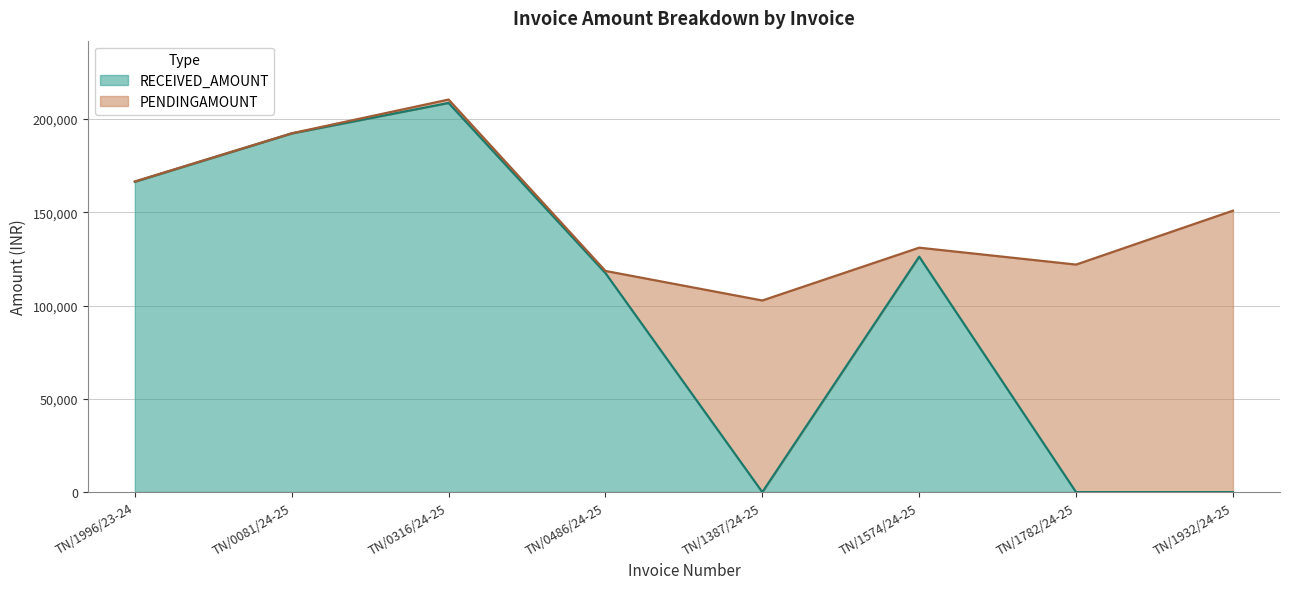

List the labels in order of value, largest first.

TN/0316/24-25, TN/0081/24-25, TN/1996/23-24, TN/1574/24-25, TN/0486/24-25, TN/1387/24-25, TN/1782/24-25, TN/1932/24-25